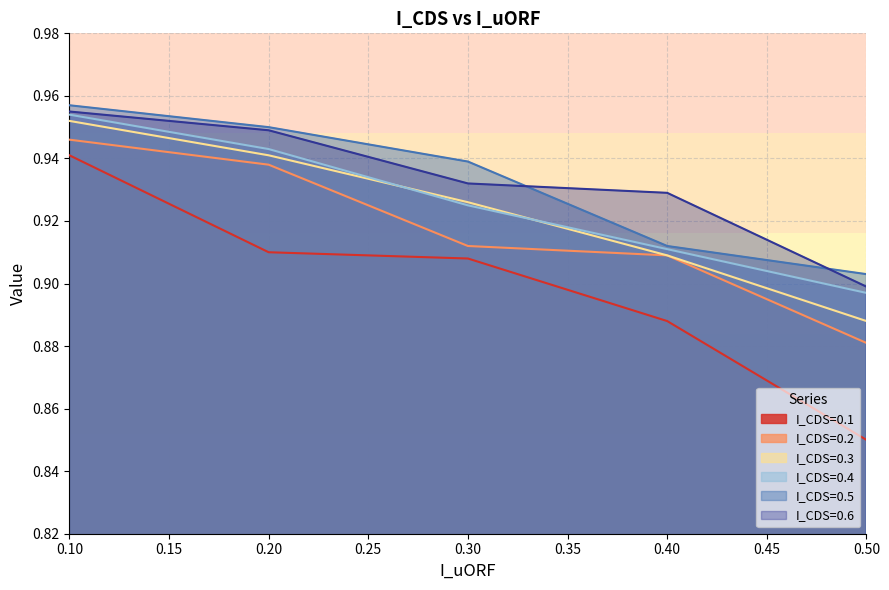

Read the I_CDS=0.6 value at 0.3.

0.9